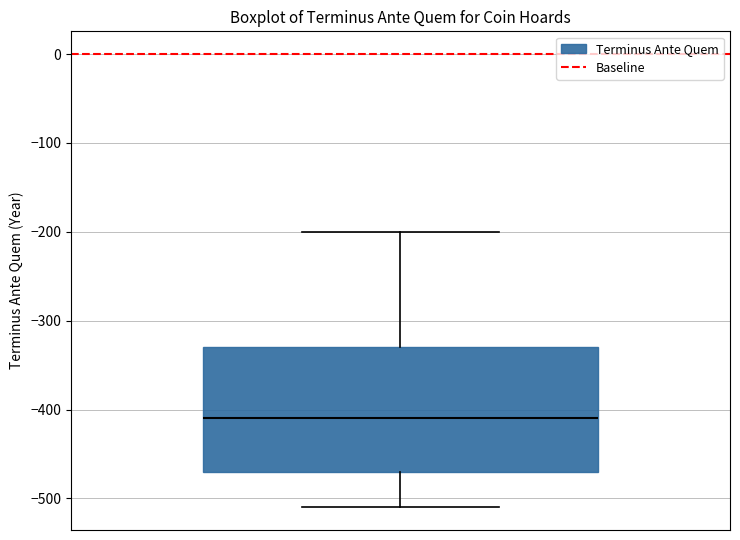

Where does the lower whisker of the box end on the y-axis? The values are not printed on the chart, so give them approximately, as read against the axis.

-510